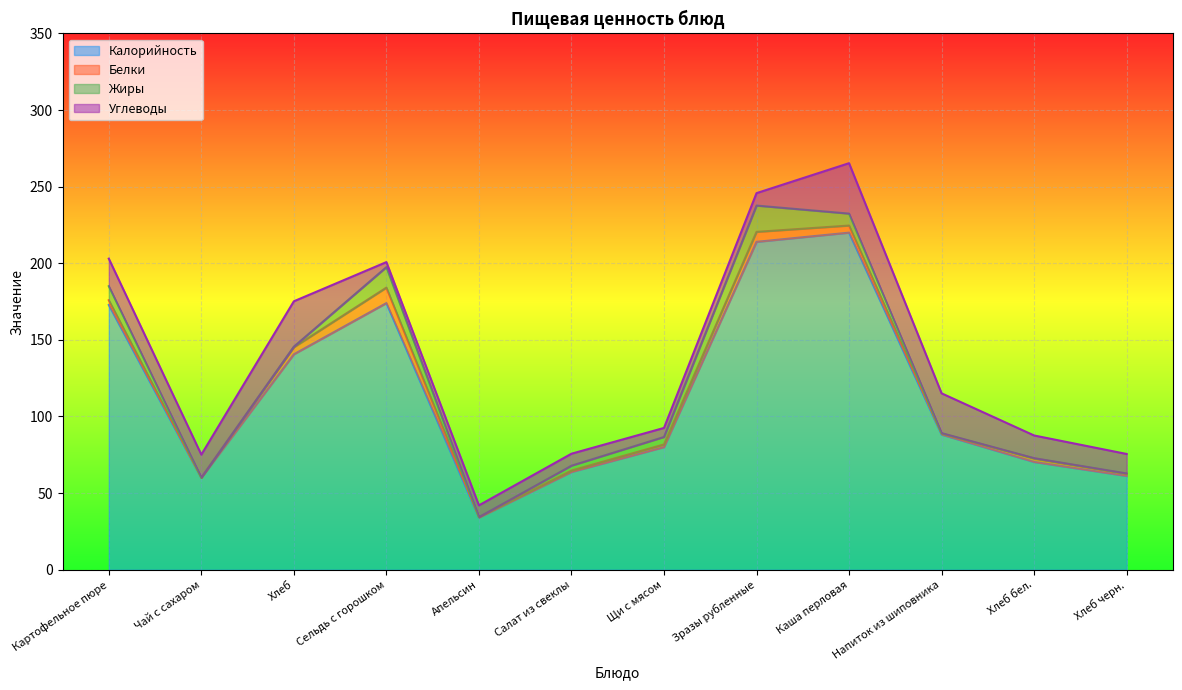

Which series has the largest range (max minus min)?

Калорийность